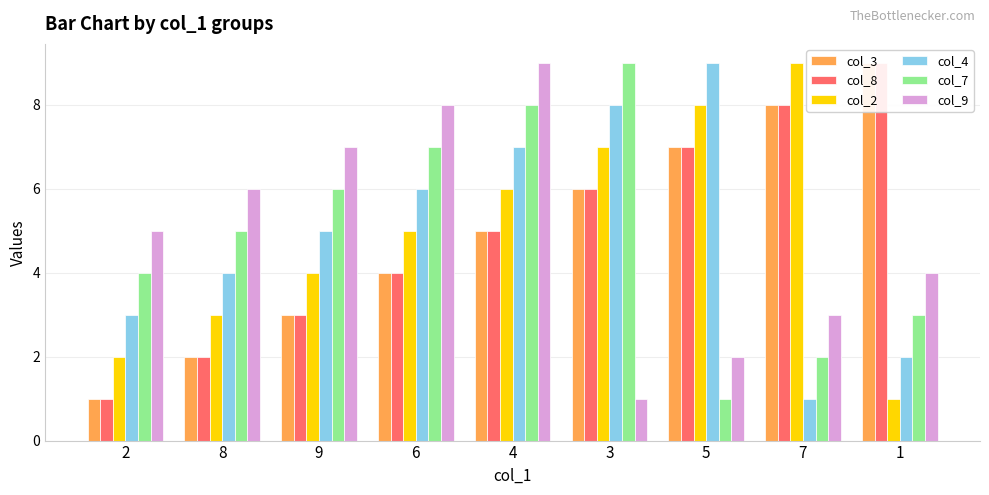

List the labels in order of col_3 value, largest first.

1, 7, 5, 3, 4, 6, 9, 8, 2